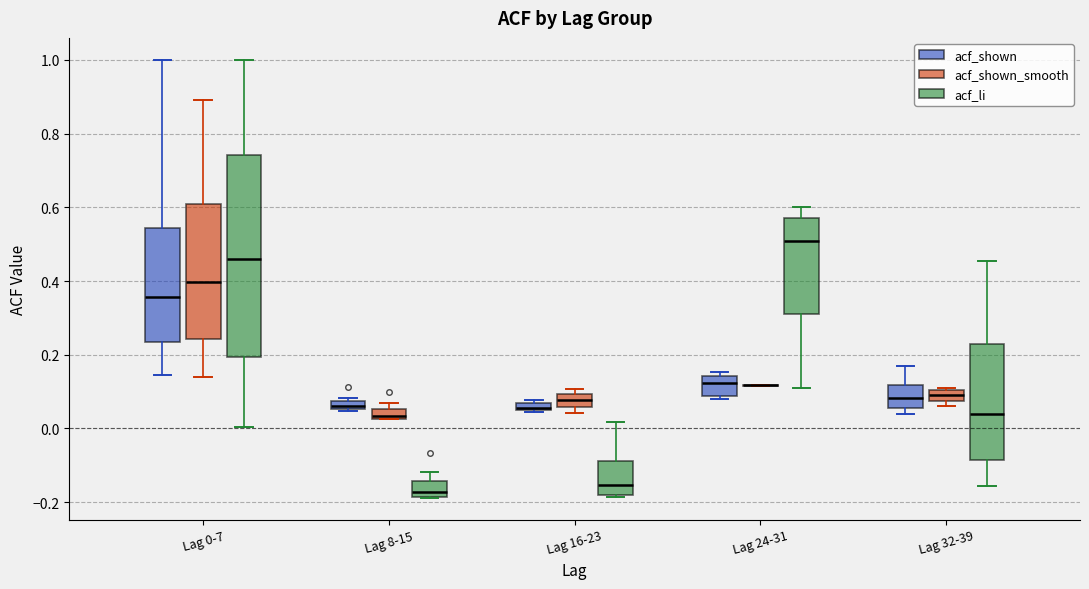

Where is the lower edge of the box for Lag 8-15 (acf_li) on the y-axis? The values are not printed on the chart, so give them approximately, as read against the axis.

-0.18